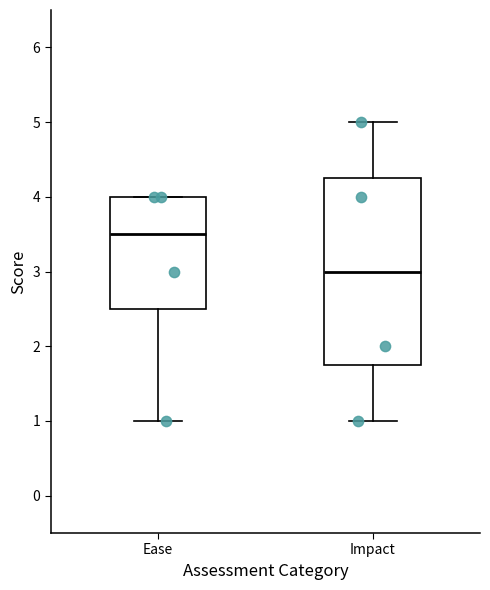

Which box has the highest median line?

Ease